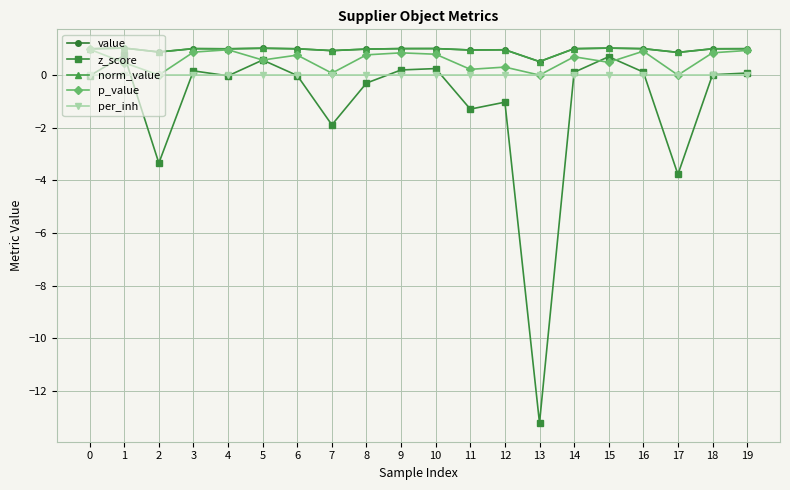

Does the chart have visible grid lines?

Yes